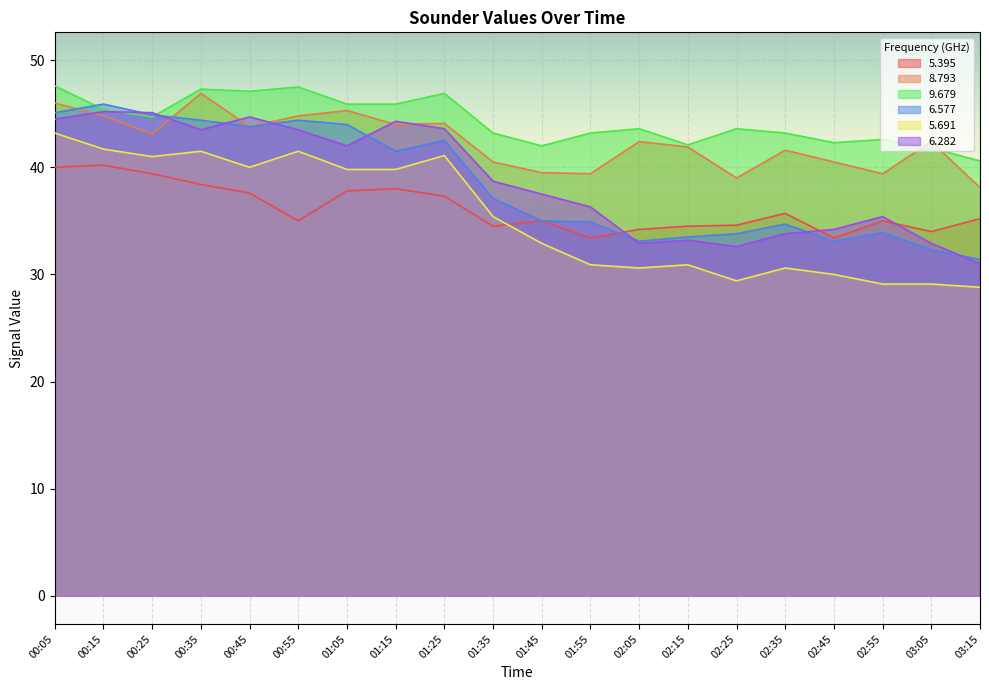

The   8.793 series shows 42.4 at 02:05. True or false?

True